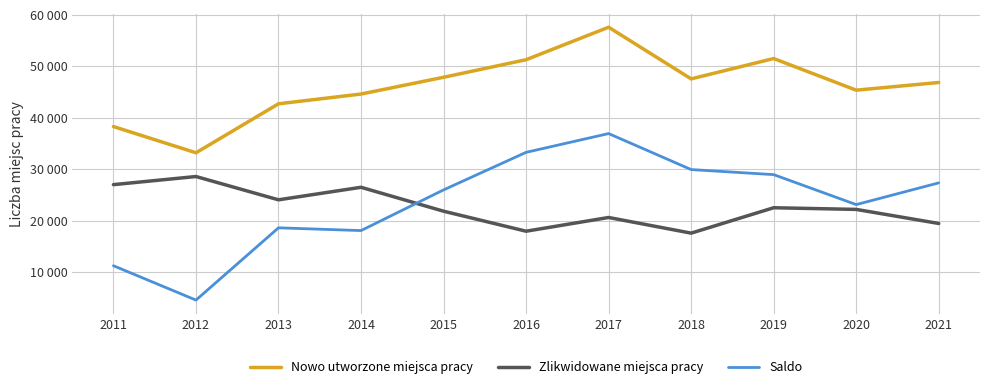

Rank the series by their maximum value, from lowest to highest.

Zlikwidowane miejsca pracy, Saldo, Nowo utworzone miejsca pracy